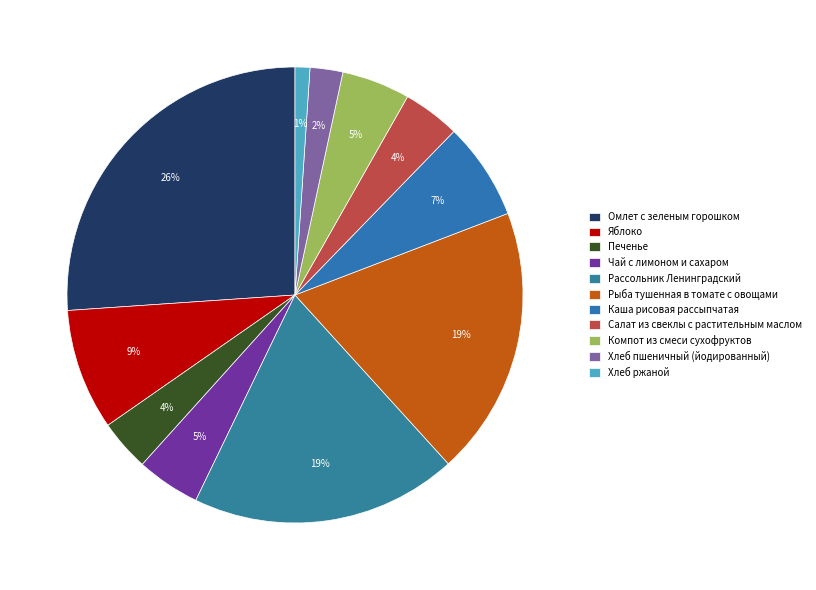

Approximately how many times larger is the value at Хлеб пшеничный (йодированный) compared to Рассольник Ленинградский?

0.1